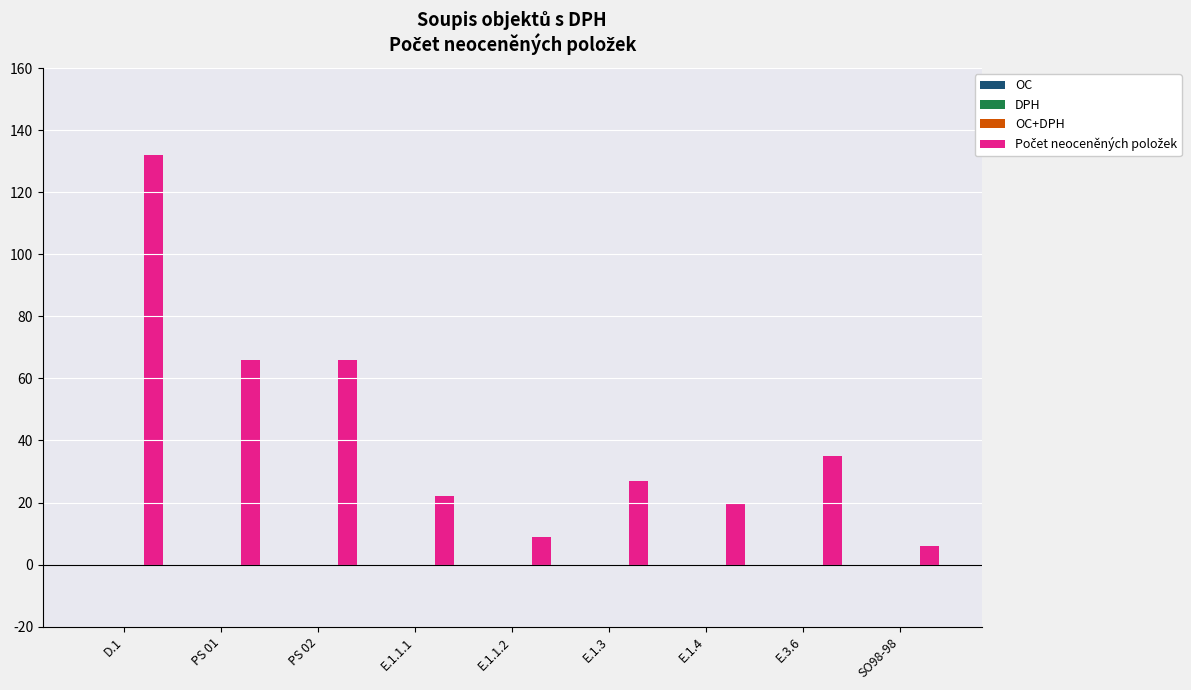

What is the greatest value displayed?

132